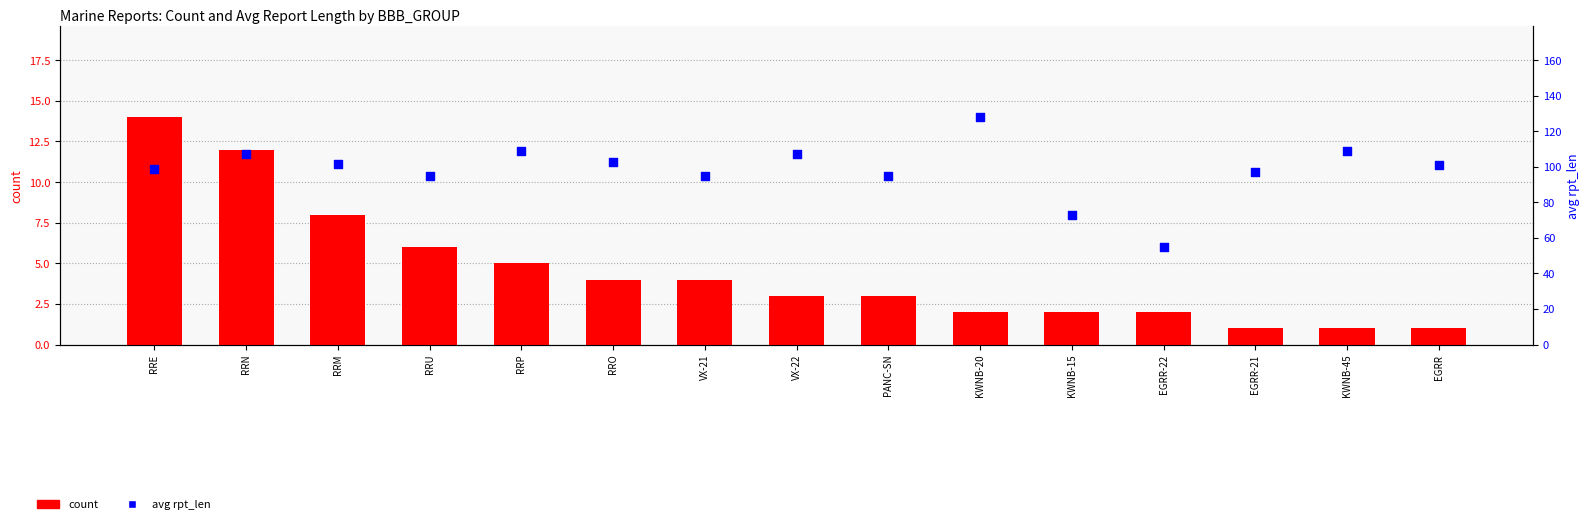

Which series has the largest Y range (max minus min)?

avg rpt_len